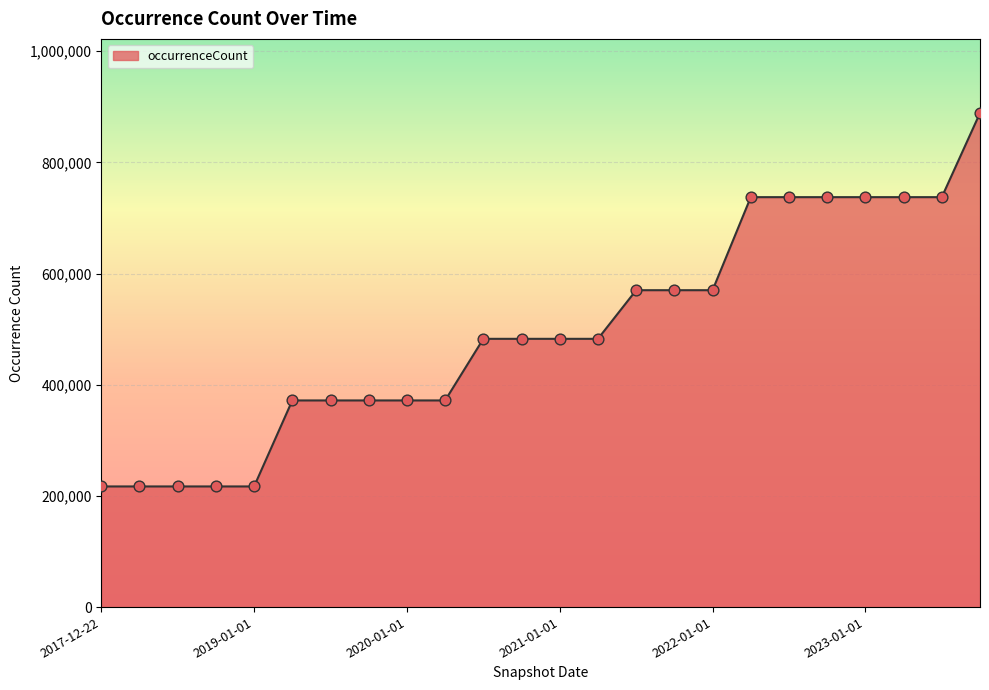

What is the smallest value displayed?

217057